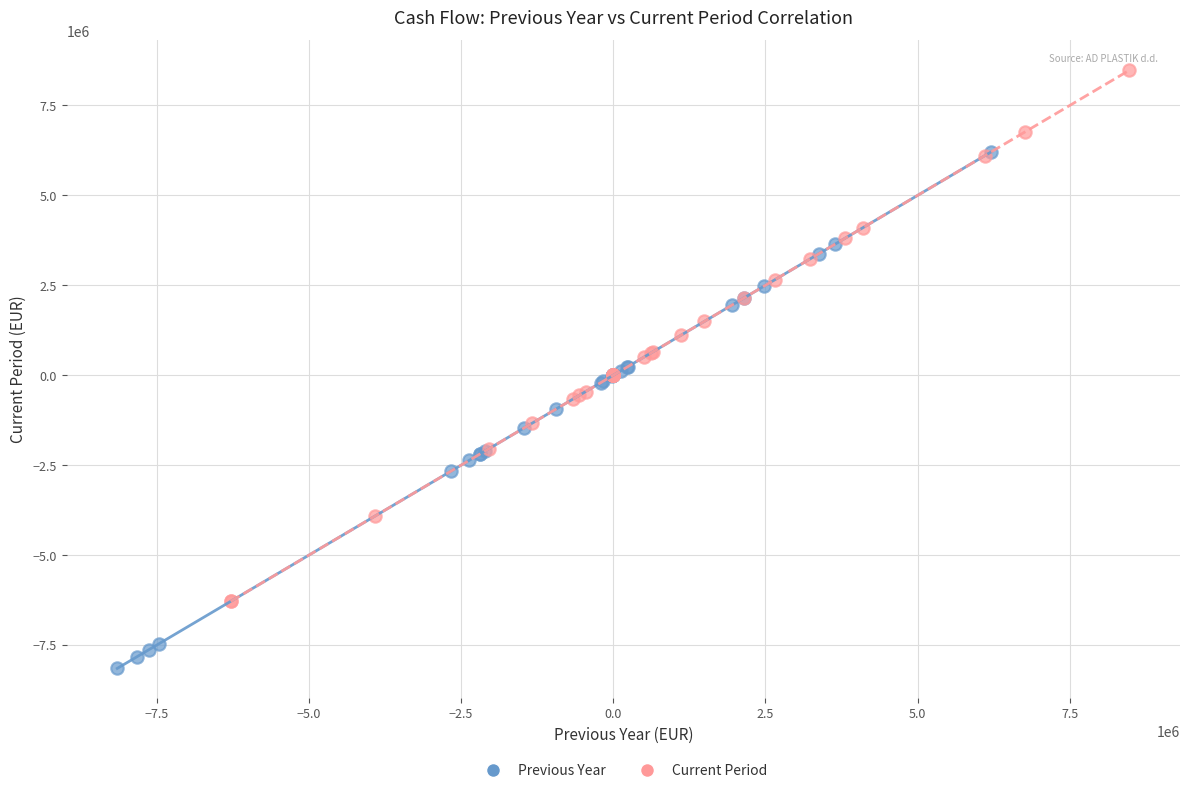

Which series contains the highest Y value?

Current Period